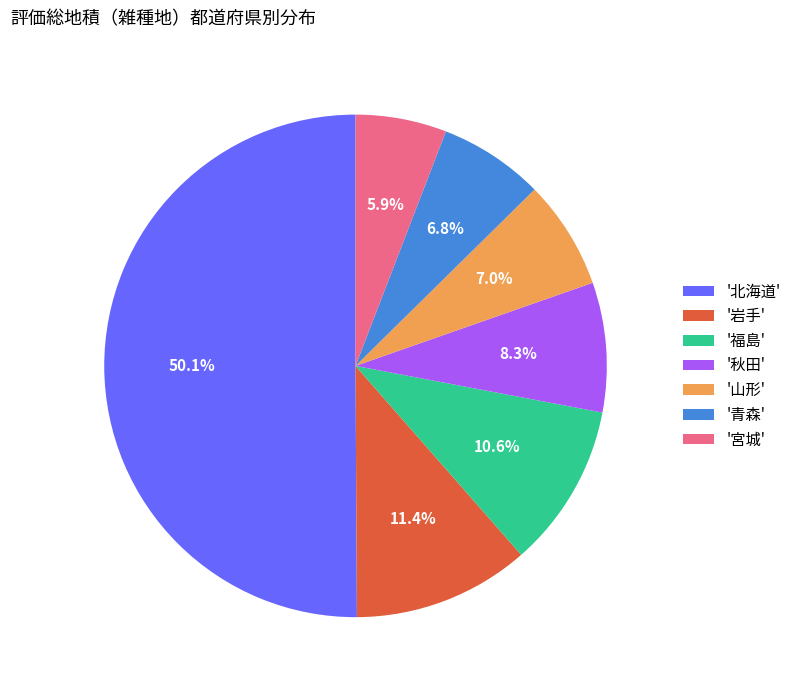

Between '青森' and '岩手', which is larger?

'岩手'